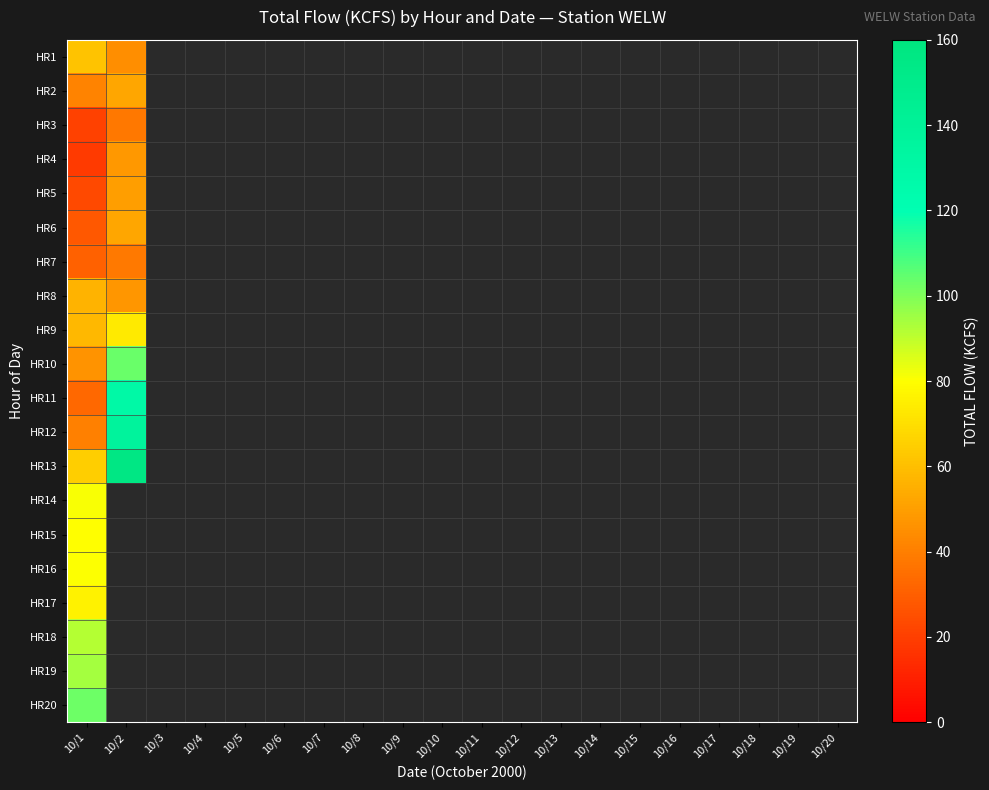

Which series has the largest range (max minus min)?

HR12